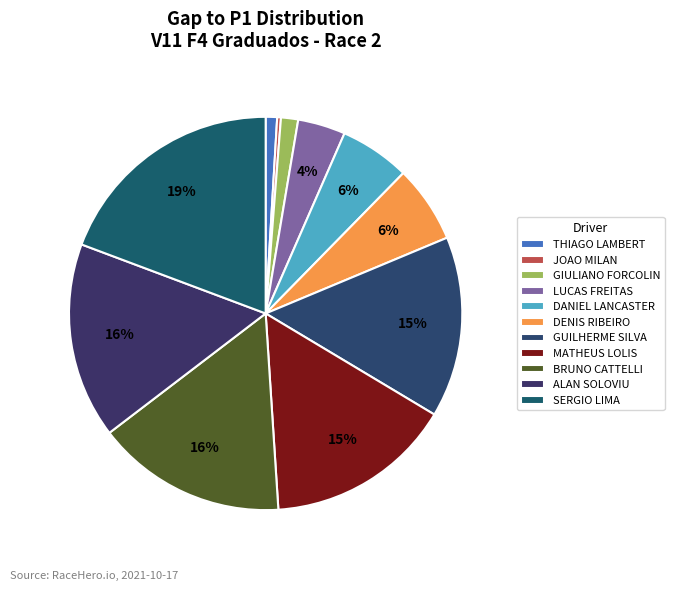

Between DENIS RIBEIRO and DANIEL LANCASTER, which is larger?

DENIS RIBEIRO